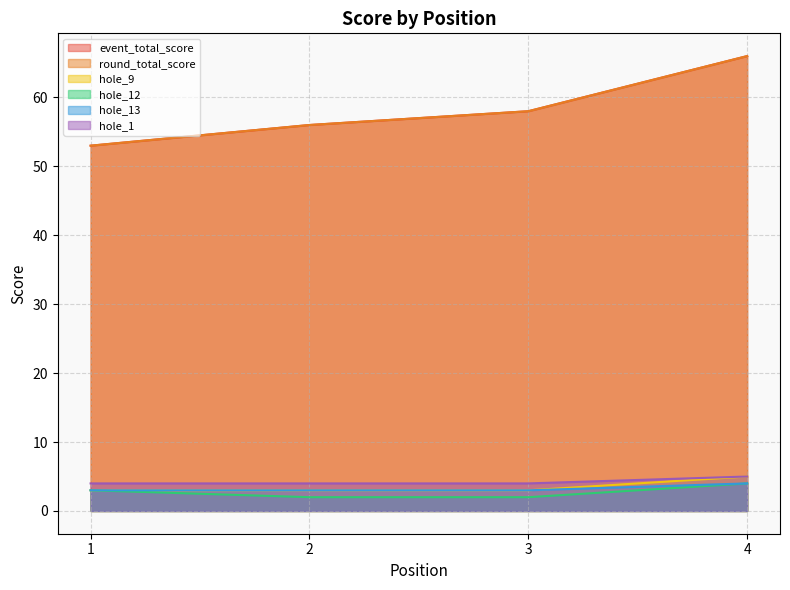

Reading right to left, list all the values displayed in this chart.

event_total_score: 66	58	56	53
round_total_score: 66	58	56	53
hole_9: 5	3	3	3
hole_12: 4	2	2	3
hole_13: 4	3	3	3
hole_1: 5	4	4	4